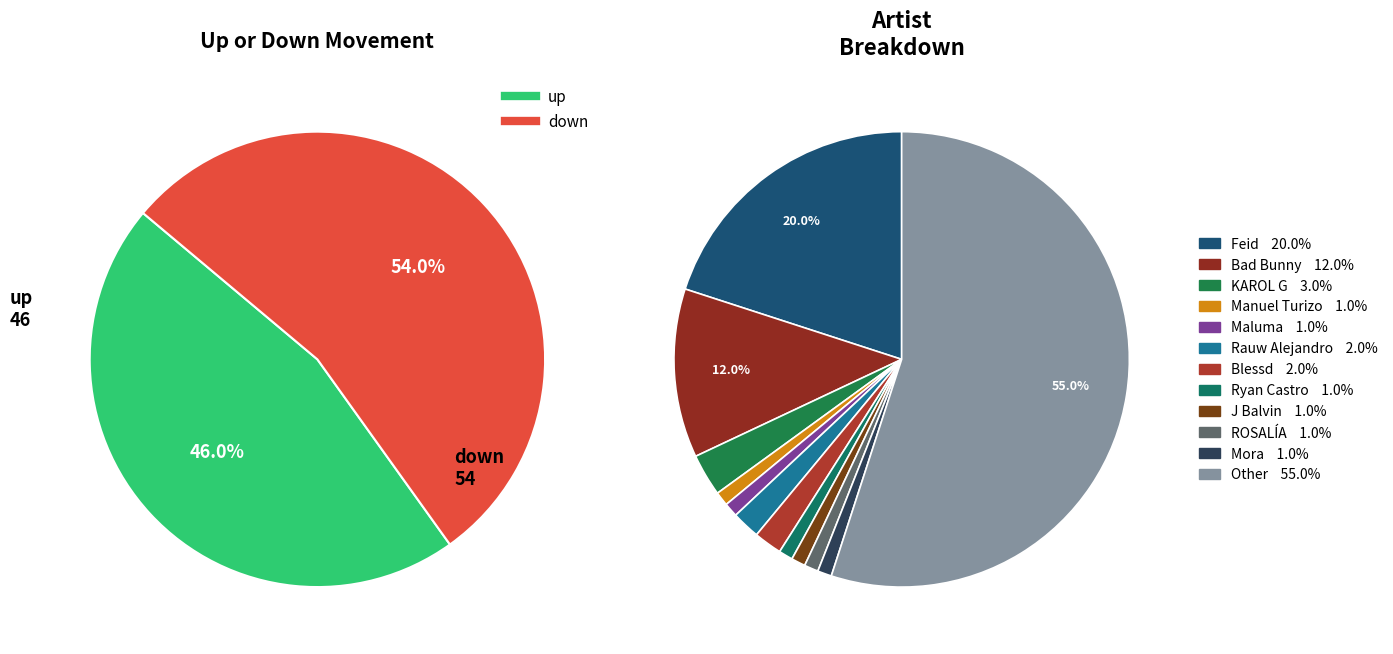

Does any single category account for the majority?

Yes